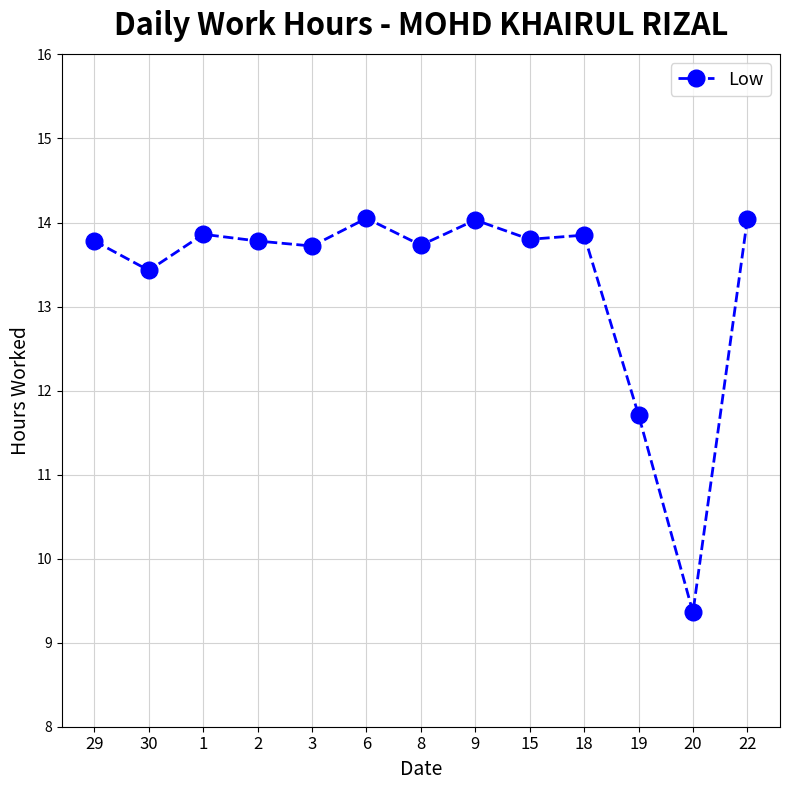

What is the average value?

13.3